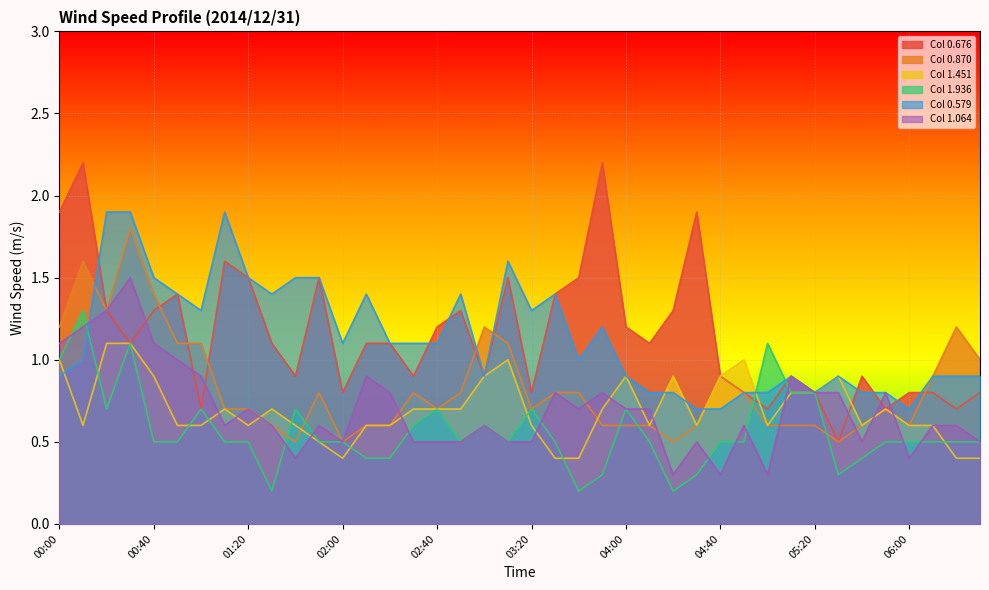

Reading left to right, what are all the values shown in this chart?

0.676: 1.9	2.2	1.3	1.1	1.3	1.4	0.7	1.6	1.5	1.1	0.9	1.5	0.8	1.1	1.1	0.9	1.2	1.3	0.9	1.5	0.8	1.4	1.5	2.2	1.2	1.1	1.3	1.9	0.9	0.8	0.7	0.9	0.8	0.5	0.9	0.7	0.8	0.8	0.7	0.8
0.870: 1.2	1.6	1.3	1.8	1.4	1.1	1.1	0.7	0.7	0.6	0.5	0.8	0.5	0.6	0.6	0.8	0.7	0.8	1.2	1.1	0.7	0.8	0.8	0.6	0.6	0.6	0.5	0.6	0.9	0.8	0.6	0.6	0.6	0.5	0.6	0.7	0.6	0.9	1.2	1.0
1.451: 1.0	0.6	1.1	1.1	0.9	0.6	0.6	0.7	0.6	0.7	0.6	0.5	0.4	0.6	0.6	0.7	0.7	0.7	0.9	1.0	0.6	0.4	0.4	0.7	0.9	0.6	0.9	0.6	0.9	1.0	0.6	0.8	0.8	0.9	0.6	0.7	0.6	0.6	0.4	0.4
1.936: 1.0	1.3	0.7	1.1	0.5	0.5	0.7	0.5	0.5	0.2	0.7	0.5	0.5	0.4	0.4	0.6	0.7	0.5	0.6	0.5	0.7	0.5	0.2	0.3	0.7	0.5	0.2	0.3	0.5	0.5	1.1	0.8	0.8	0.3	0.4	0.5	0.5	0.5	0.5	0.5
0.579: 0.9	1.0	1.9	1.9	1.5	1.4	1.3	1.9	1.5	1.4	1.5	1.5	1.1	1.4	1.1	1.1	1.1	1.4	0.9	1.6	1.3	1.4	1.0	1.2	0.9	0.8	0.8	0.7	0.7	0.8	0.8	0.9	0.8	0.9	0.8	0.8	0.7	0.9	0.9	0.9
1.064: 1.1	1.2	1.3	1.5	1.1	1.0	0.9	0.6	0.7	0.6	0.4	0.6	0.5	0.9	0.8	0.5	0.5	0.5	0.6	0.5	0.5	0.8	0.7	0.8	0.7	0.7	0.3	0.5	0.3	0.6	0.3	0.9	0.8	0.8	0.5	0.8	0.4	0.6	0.6	0.5